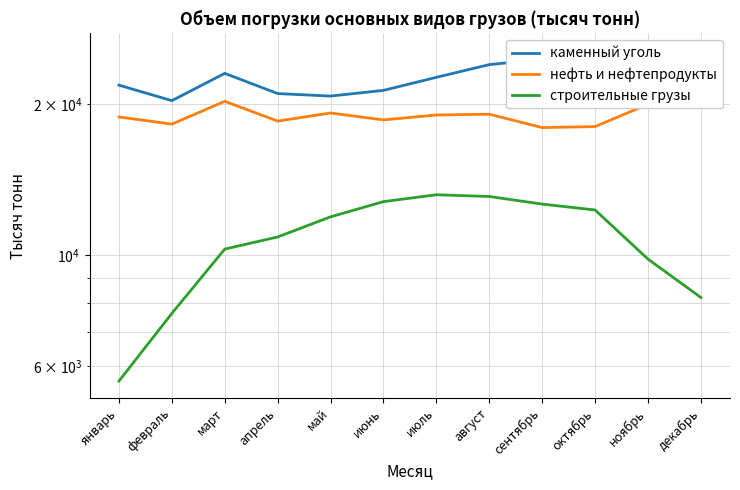

True or false: каменный уголь and нефть и нефтепродукты intersect in this chart.

False